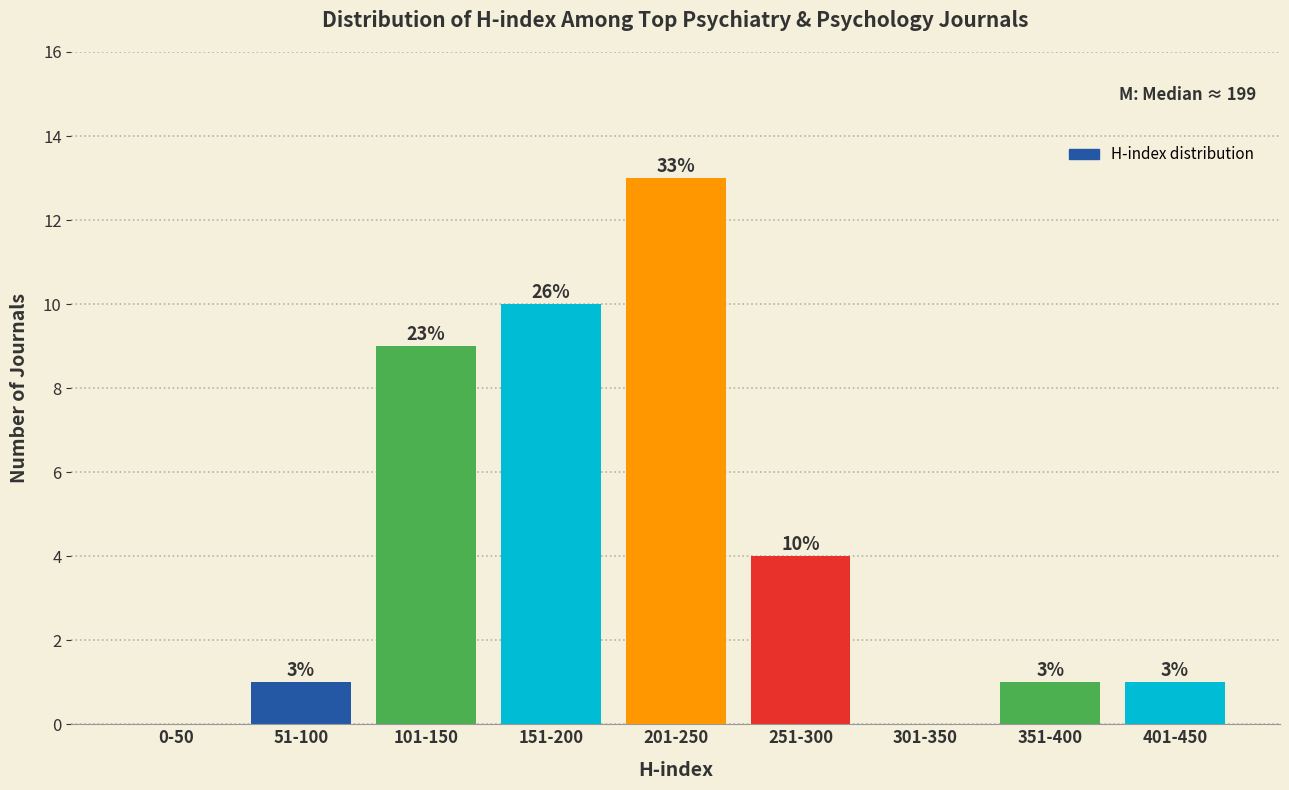

Are the bars horizontal?

No